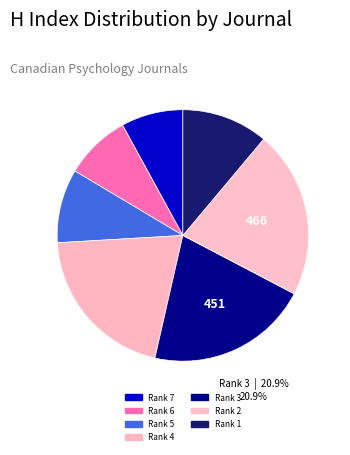

Does any single category account for the majority?

No